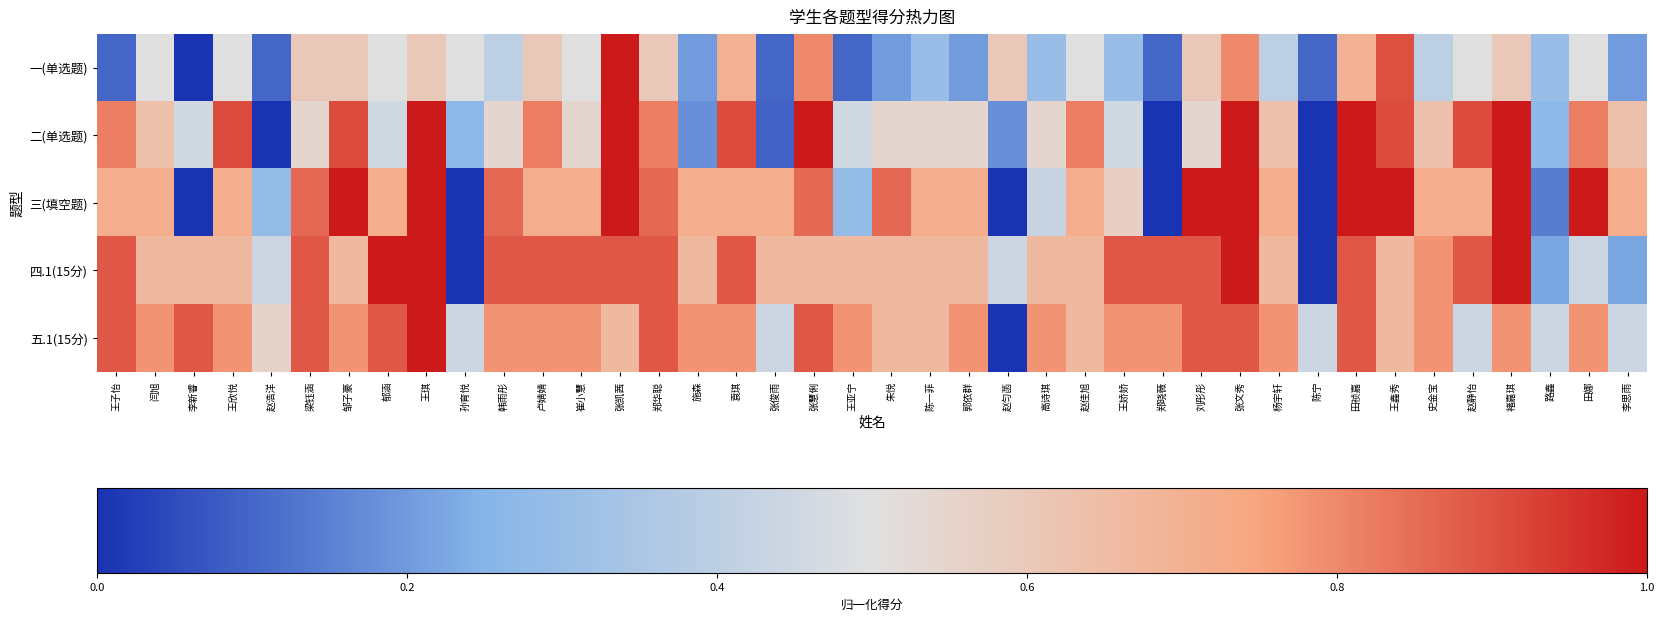

At how many categories does at least one series exceed 0?

40